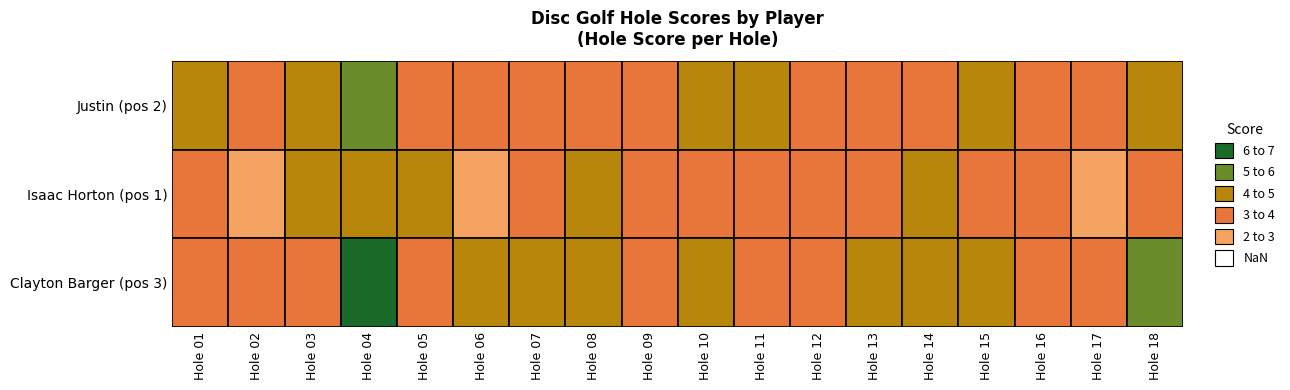

Is the value of Clayton Barger at hole_03 greater than the value of Isaac Horton at hole_08?

No